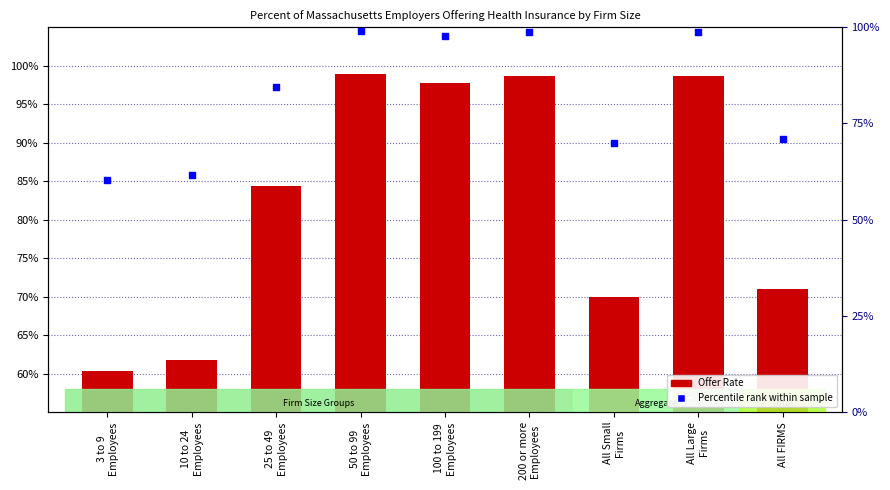

What are all the series names shown in the legend?

Offer Rate, Percentile rank